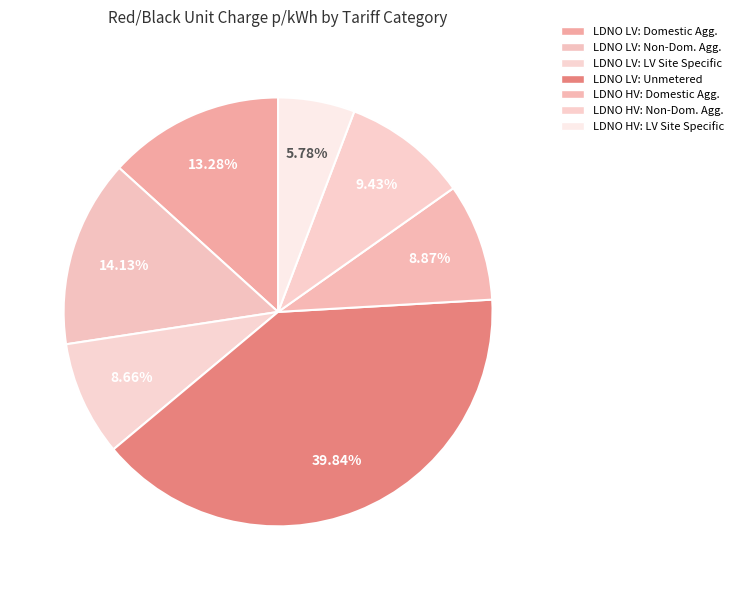

What is the largest slice in the pie chart?

LDNO LV: Unmetered Supplies